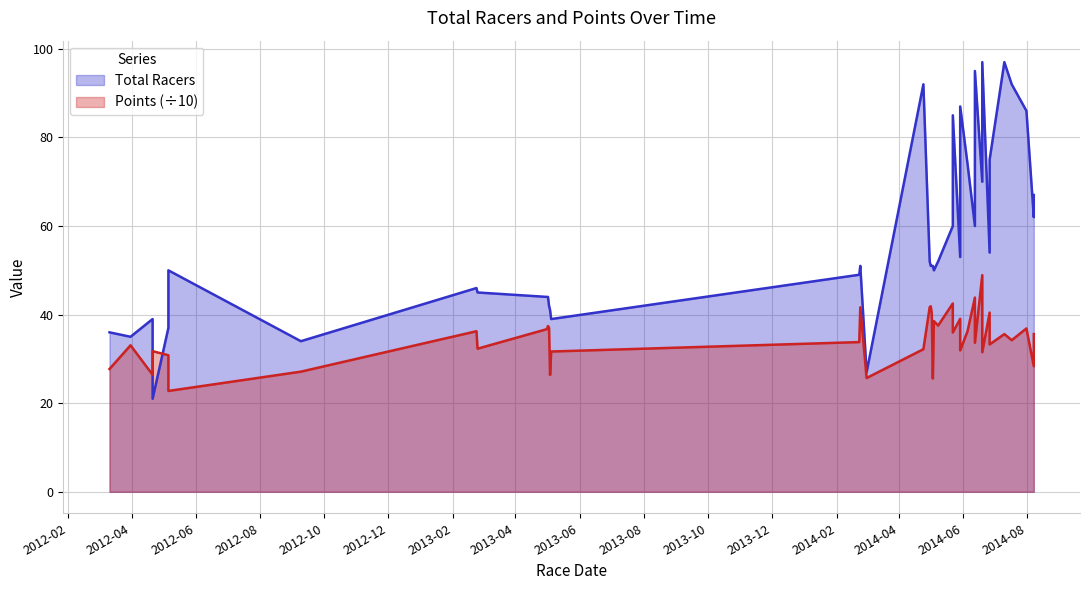

List the series in order of their peak value, lowest first.

Points, Total Racers